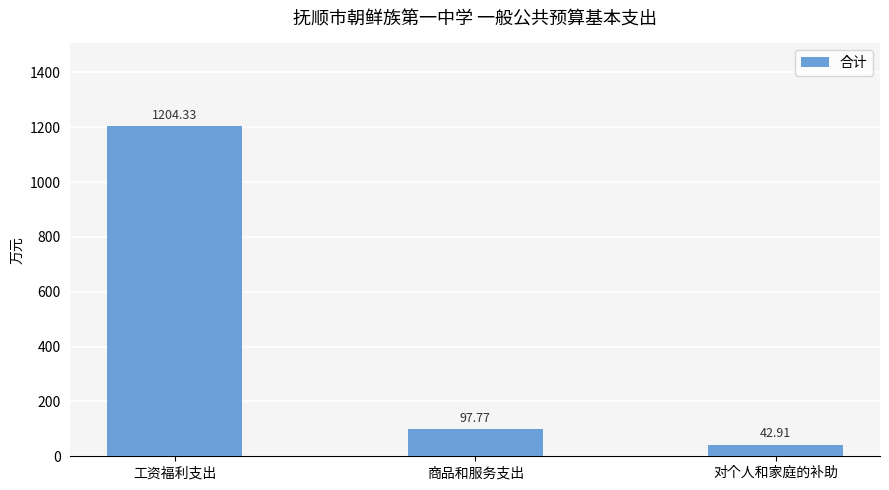

What is the label of the 1st bar from the right?

对个人和家庭的补助